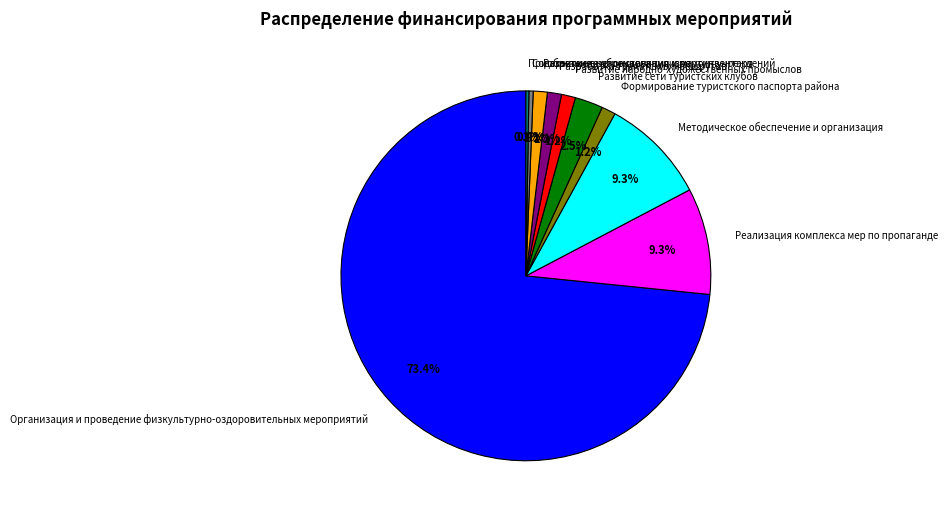

Which has a higher value, Организация и проведение физкультурно-оздоровительных мероприятий or Методическое обеспечение и организация?

Организация и проведение физкультурно-оздоровительных мероприятий